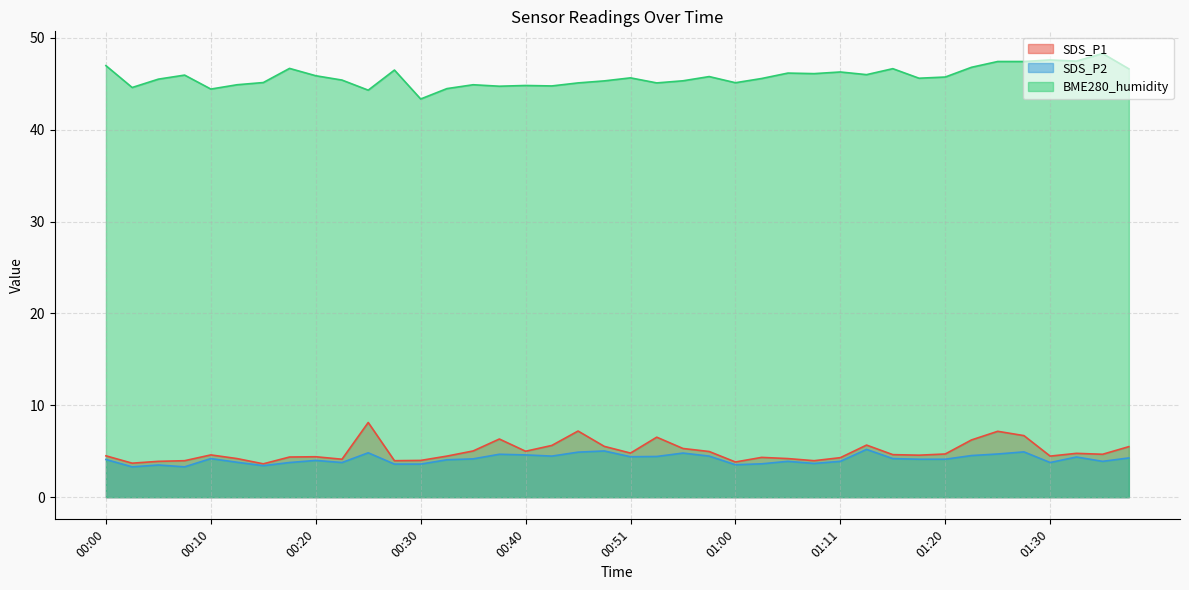

At which category is the sum across all series the highest?

01:25